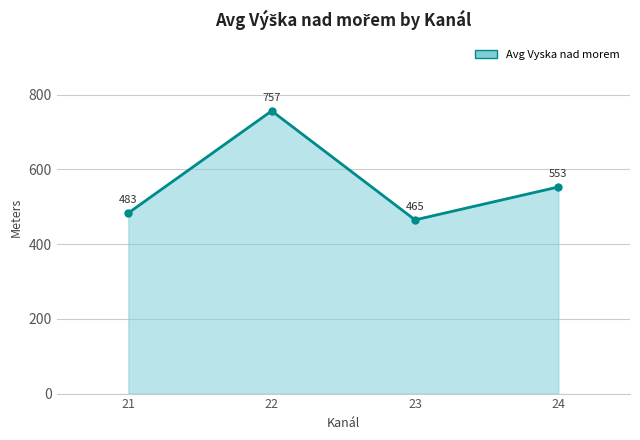

How many distinct data groups are displayed?

1